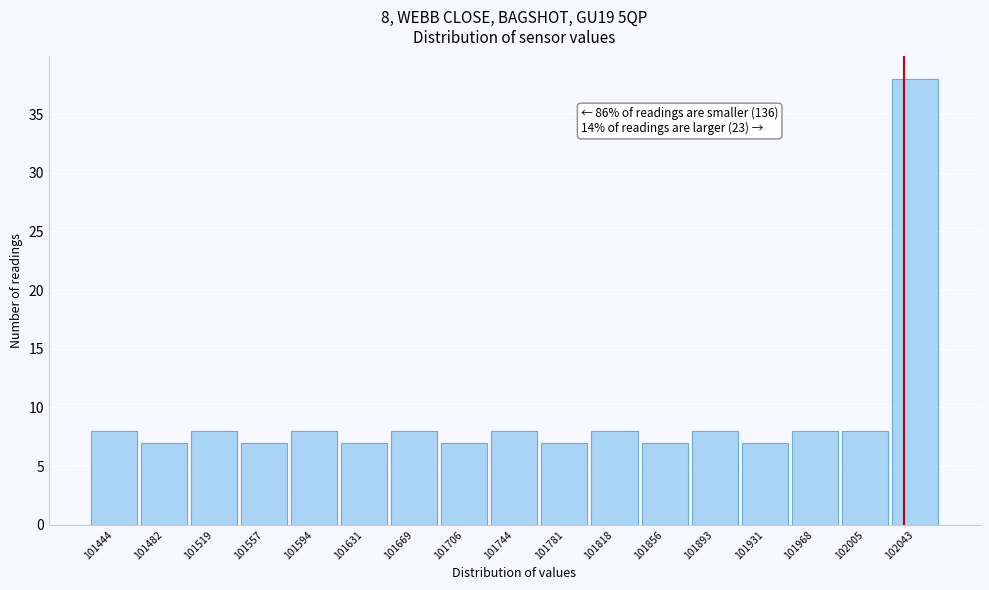

Which range on the x-axis has the tallest bar?

102025 to 102060